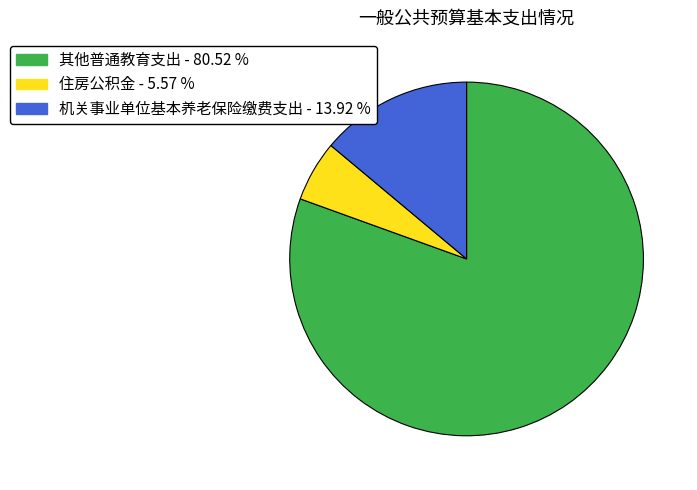

What is the majority slice?

其他普通教育支出